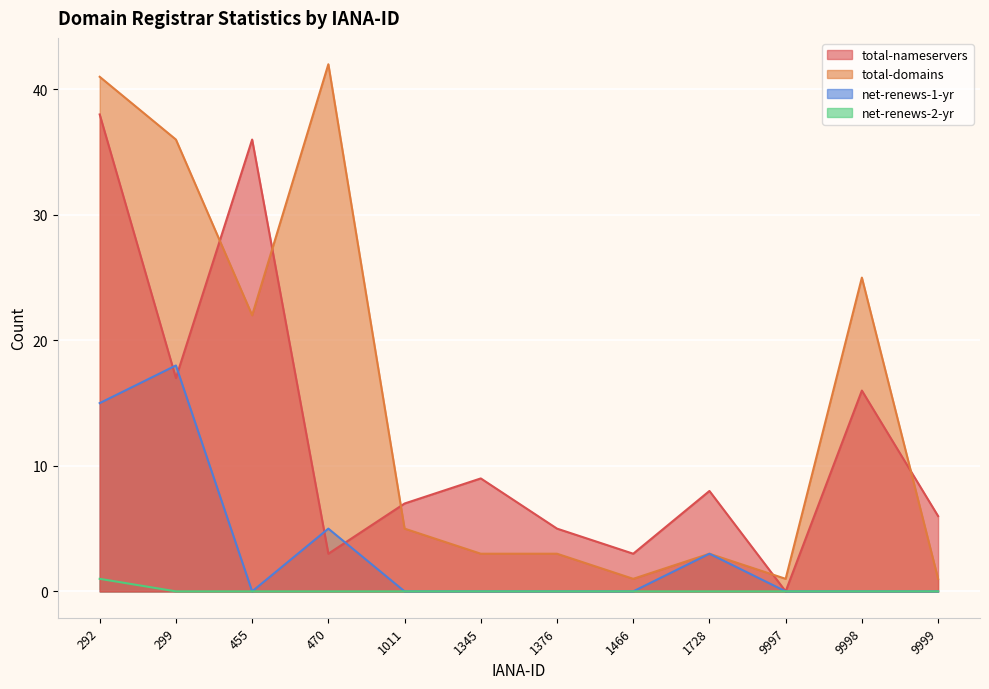

What is the maximum value for net-renews-1-yr?

18